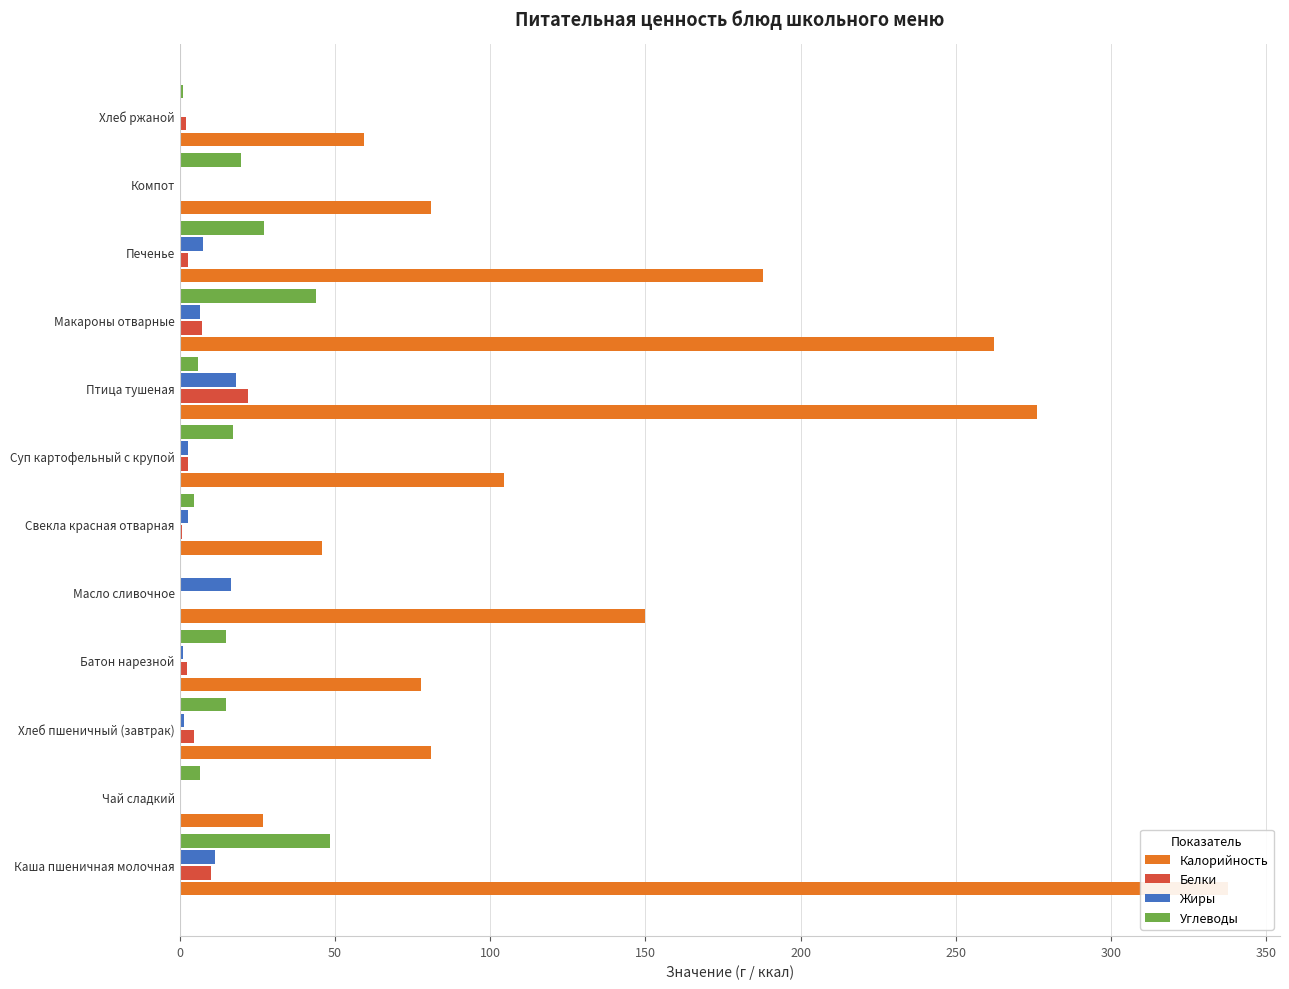

The Калорийность series shows 81.0 at Компот. True or false?

True